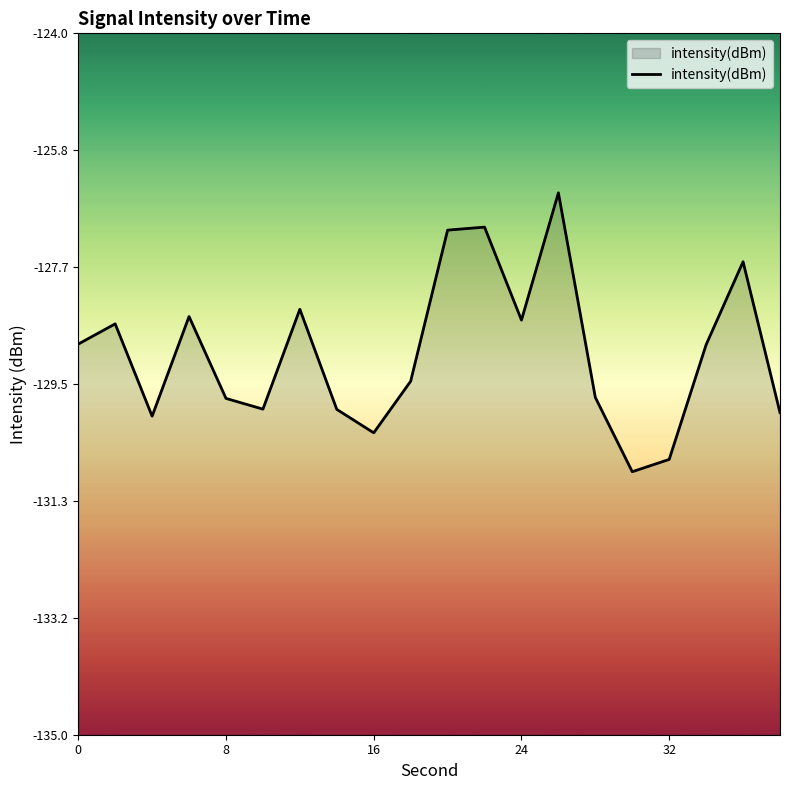

Is it true that the value at 8 is -80.7?

False